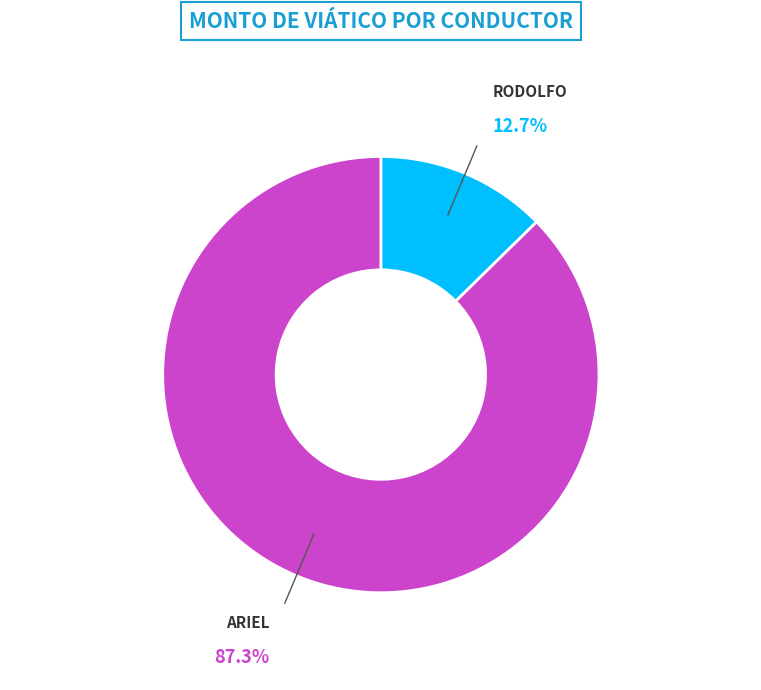

Is there any slice that represents more than half of the pie?

Yes